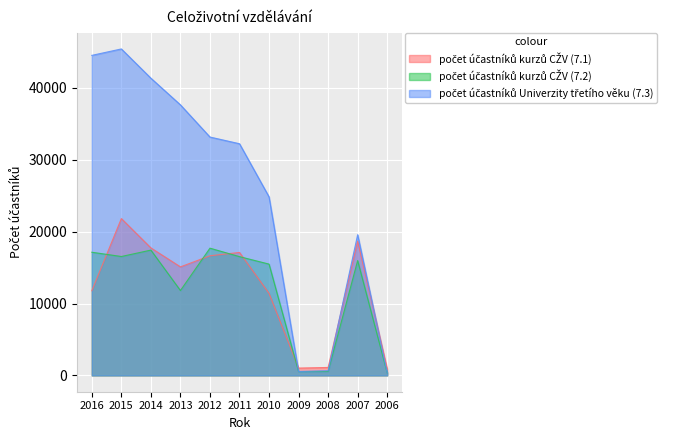

True or false: počet účastníků Univerzity třetího věku (7.3) and počet účastníků kurzů CŽV (7.2) cross at least once.

False